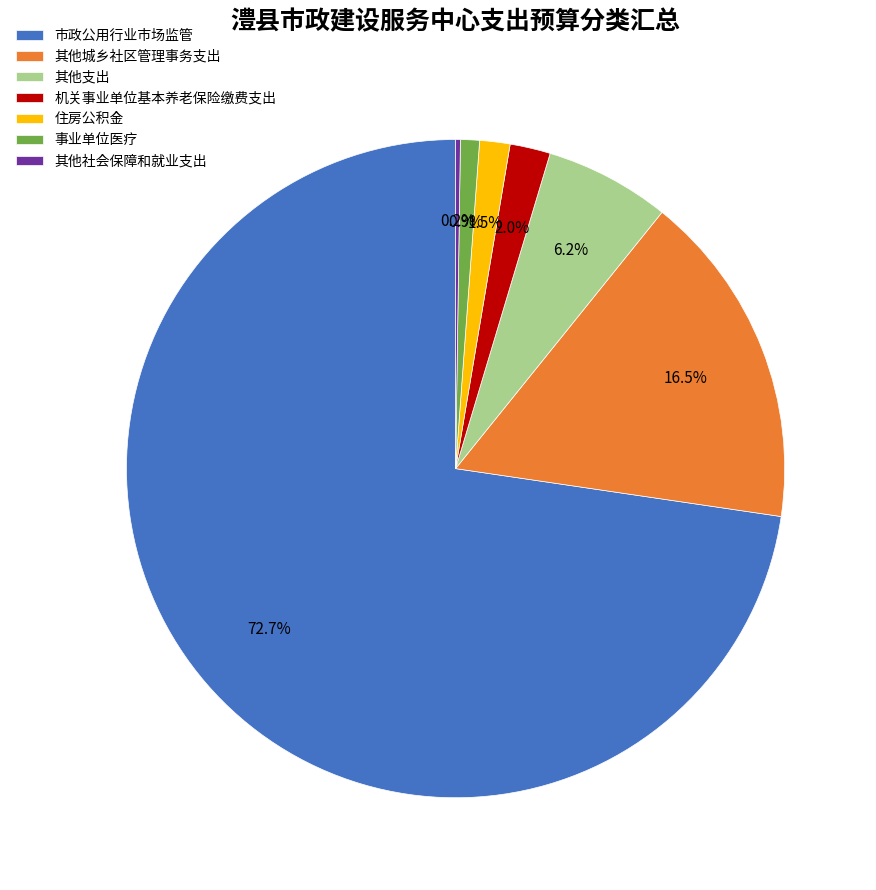

What percentage is the 事业单位医疗 slice, to the nearest percent?

1%